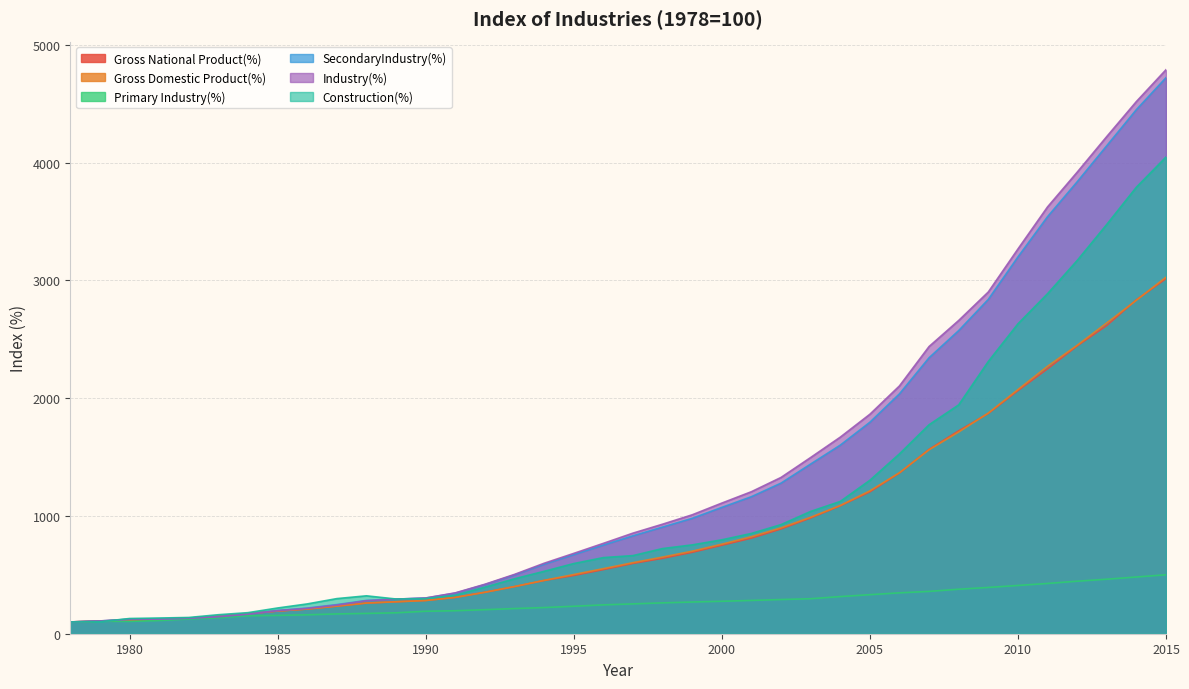

How many lines are shown in the chart?

6